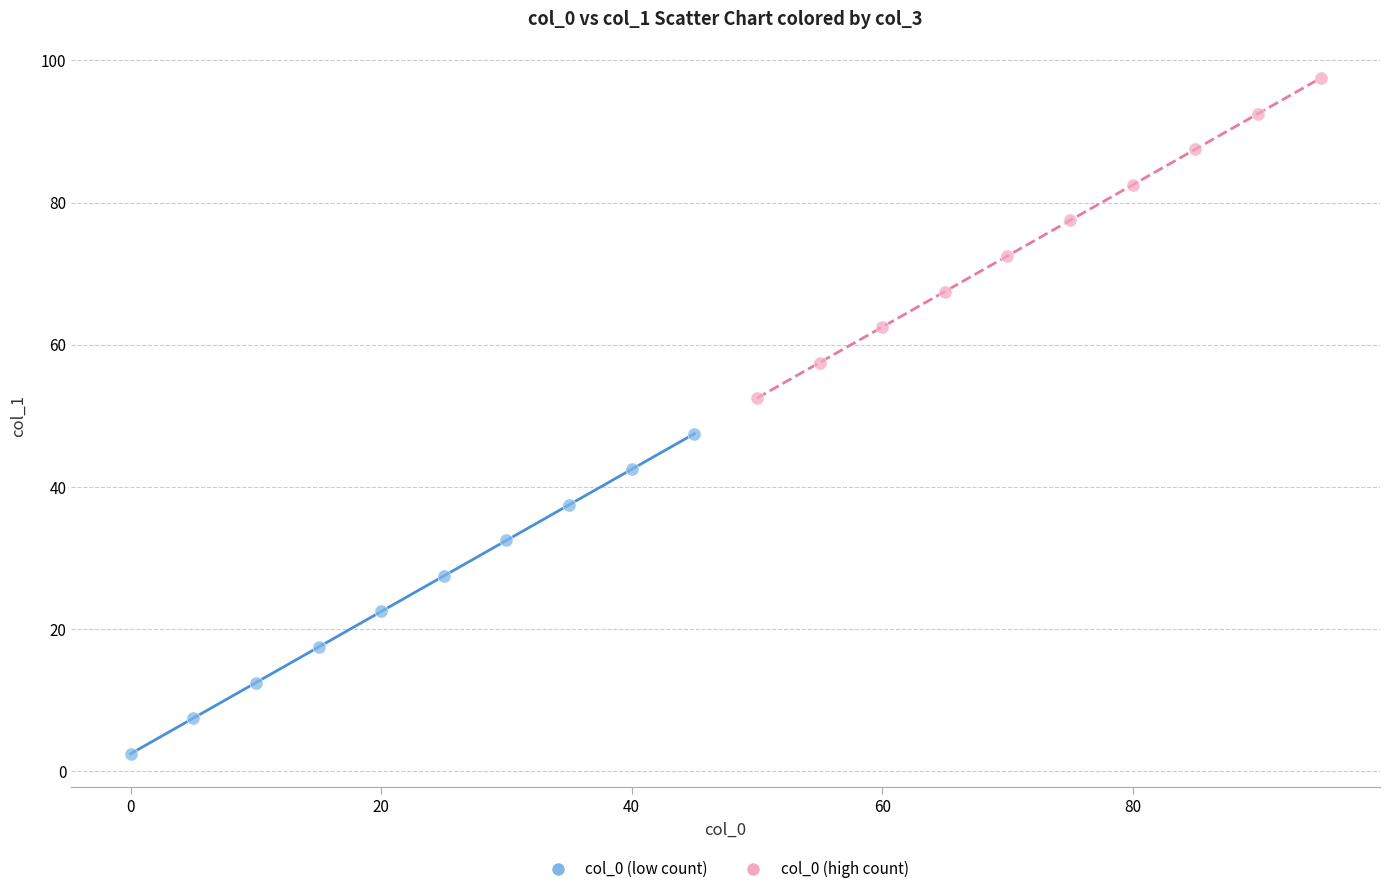

Which series contains the lowest Y value?

col_0 (low count)